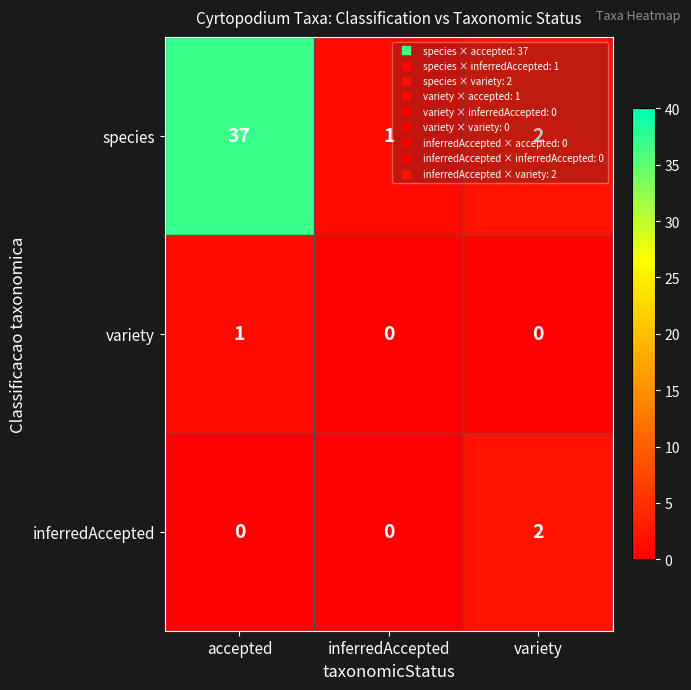

The species series shows 0 at inferredAccepted. True or false?

False